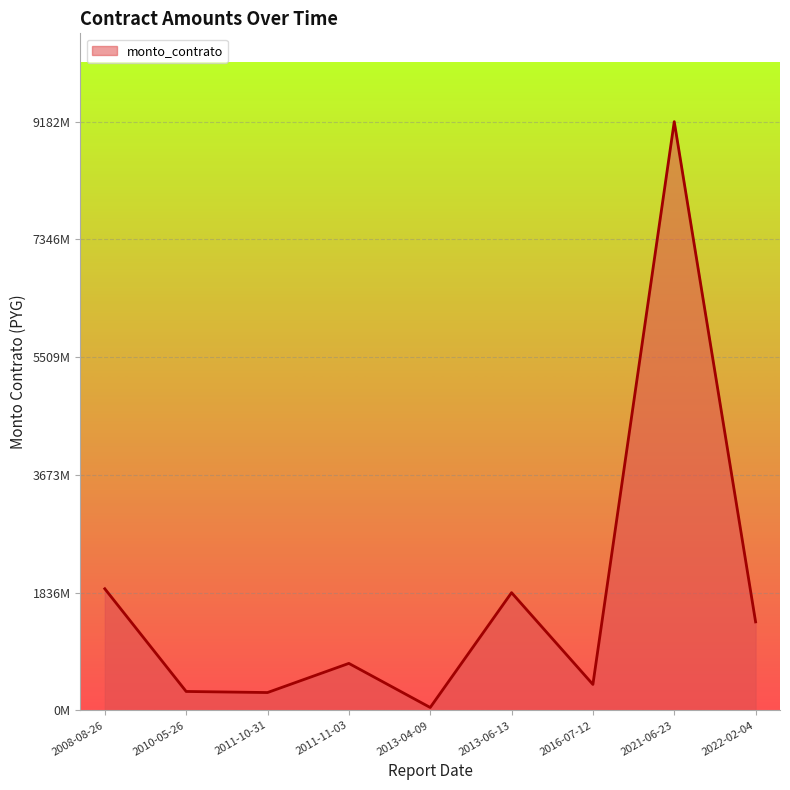

Does the chart have visible grid lines?

Yes